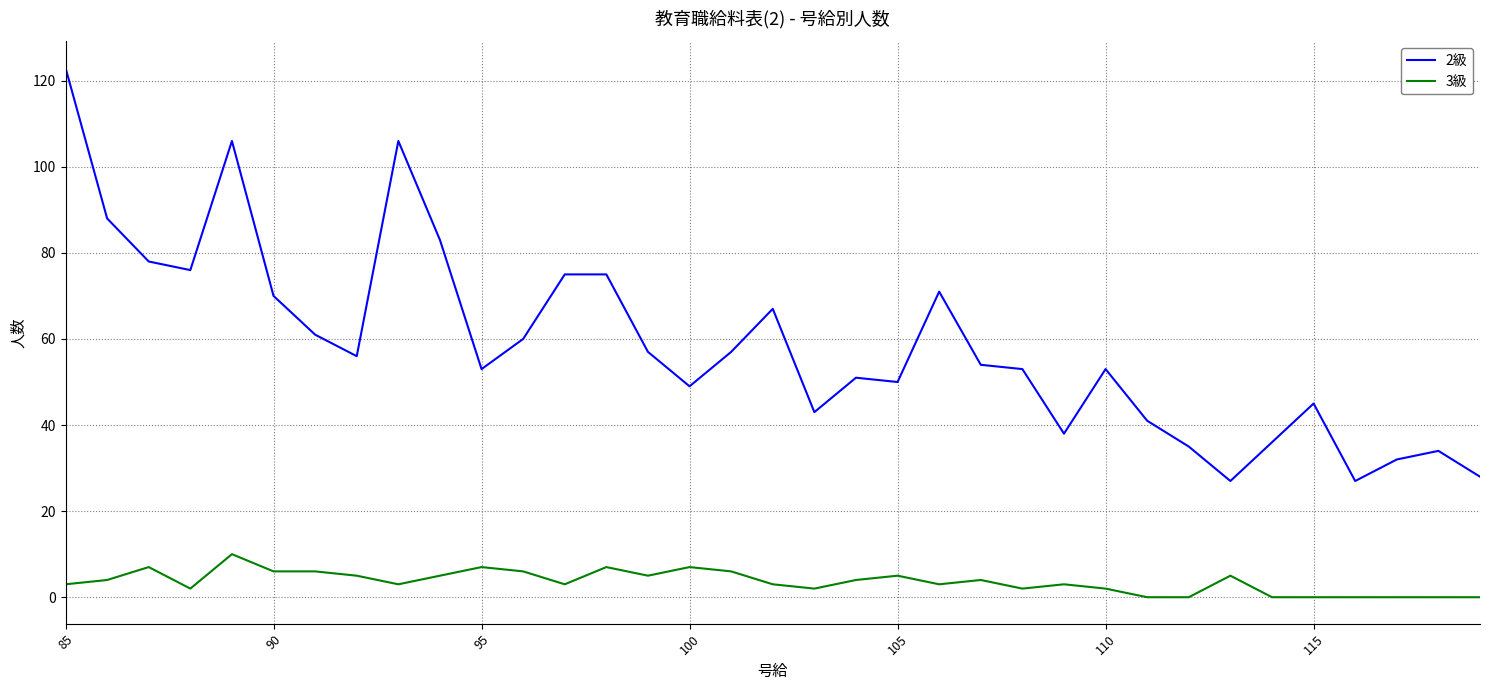

Which series has the largest total across all categories?

2級